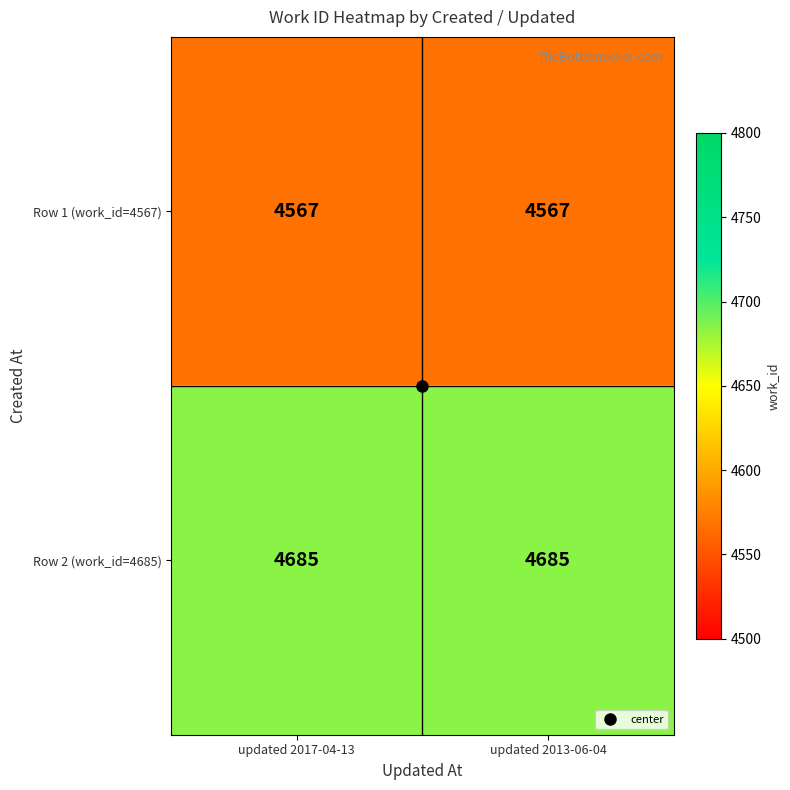

True or false: Row 1 (work_id=4567) has a value of 1687 at updated 2013-06-04.

False